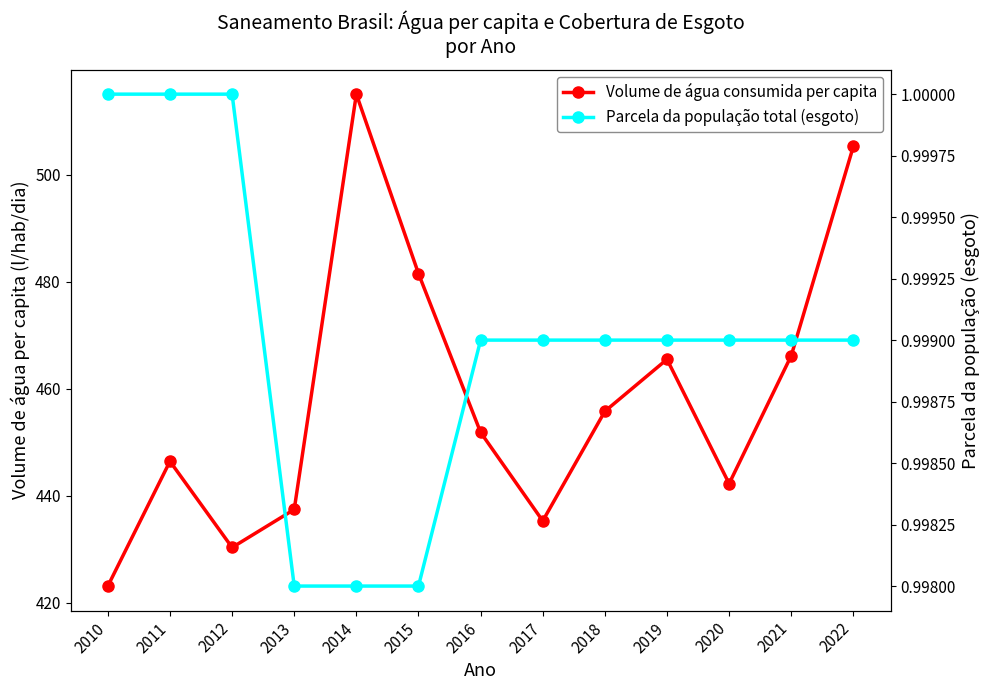

Rank the series by their maximum value, from lowest to highest.

Parcela da população total (esgoto), Volume de água consumida per capita